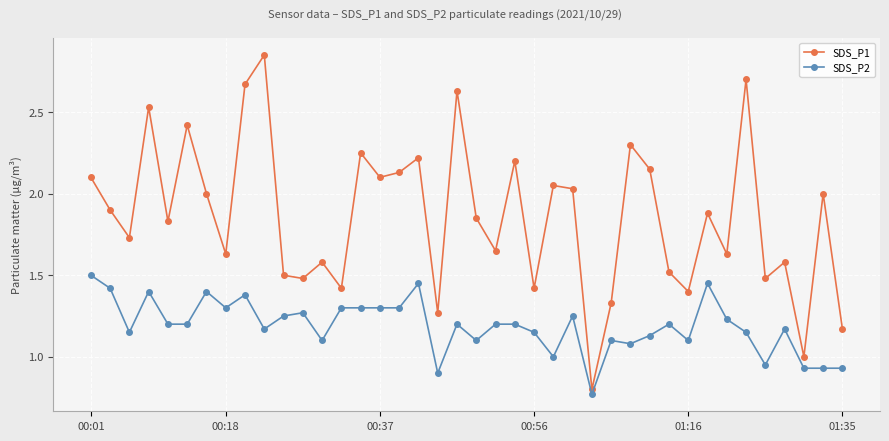

True or false: SDS_P1 has more than 0 interior local peaks.

True